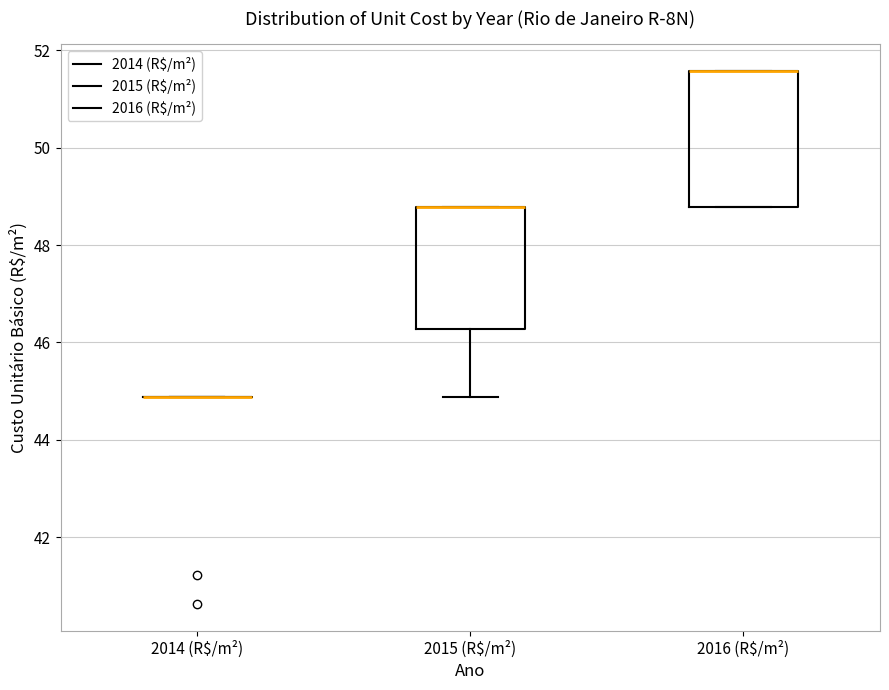

Reading left to right, read every box against the y-axis: the position of its median line, the range the box covers, and the ends of its whiskers. The values are not printed on the chart, so give them approximately, as read against the axis.

2014 (R$/m²): box collapsed to a line at 44.8, whiskers 44.8 to 44.8
2015 (R$/m²): median 48.8 (drawn on the box's upper edge), box 46.2 to 48.8, whiskers 44.8 to 48.8
2016 (R$/m²): median 51.6 (drawn on the box's upper edge), box 48.8 to 51.6, whiskers 48.8 to 51.6